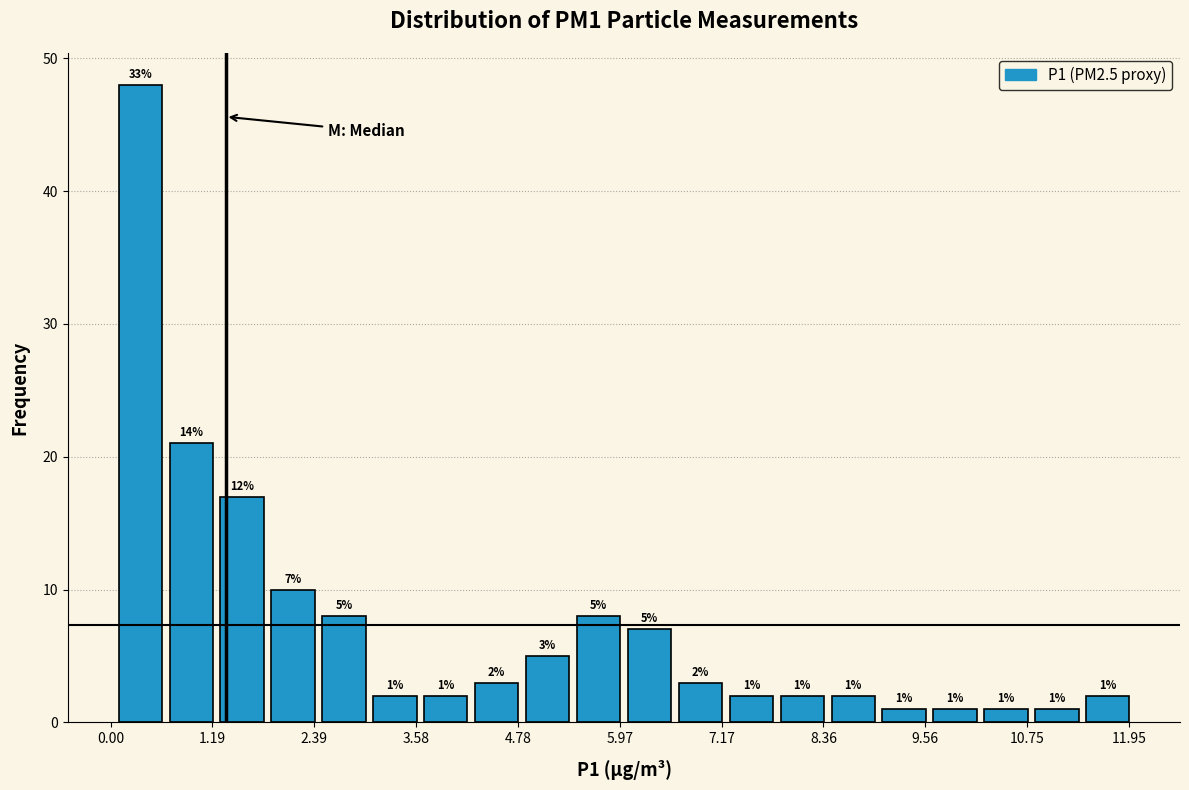

Around what value on the x-axis is the tallest bar? Give the approximate position of its centre, as read against the axis.

0.4